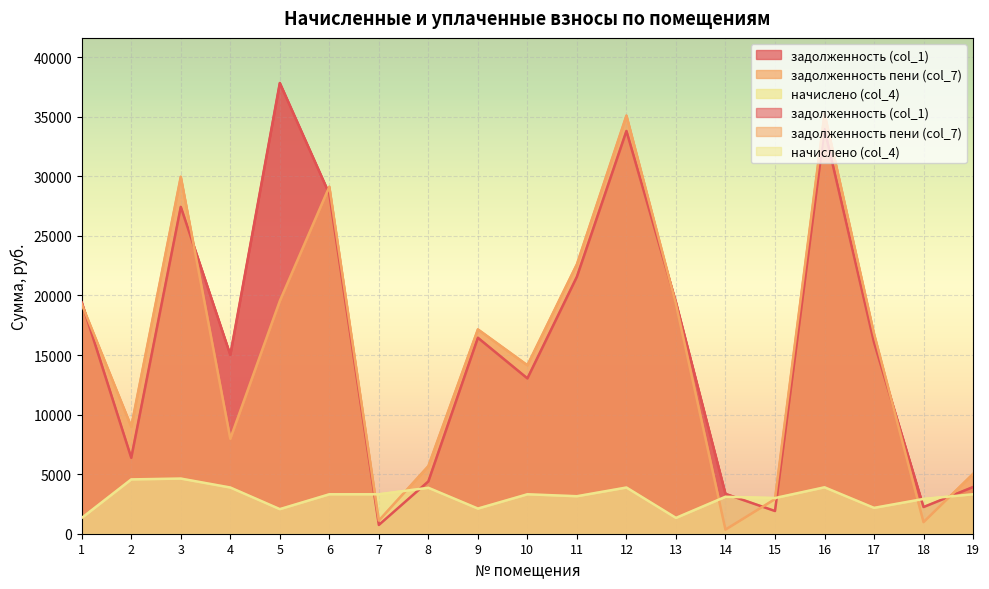

Rank the series by their maximum value, from highest to lowest.

задолженность (col_1), задолженность пени (col_7), начислено (col_4)